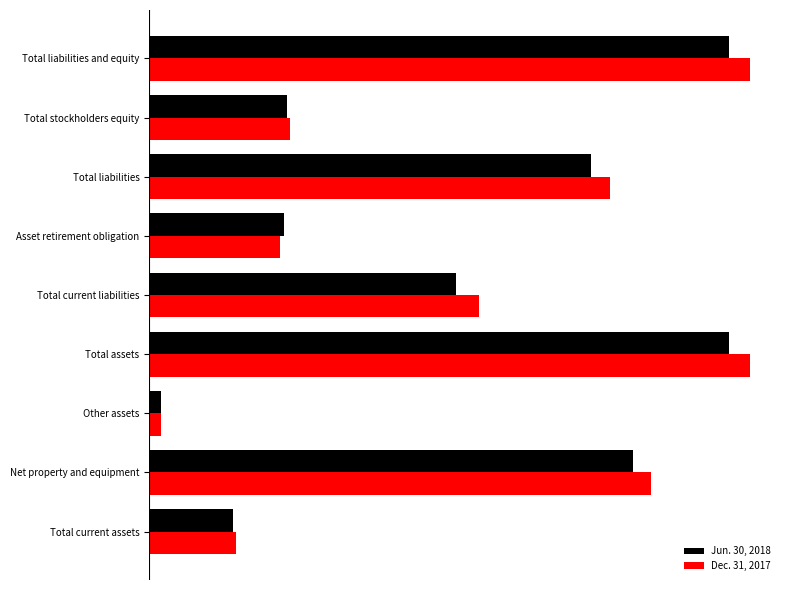

What is the value of the Jun. 30, 2018 bar at the 9th from the left?

7441964